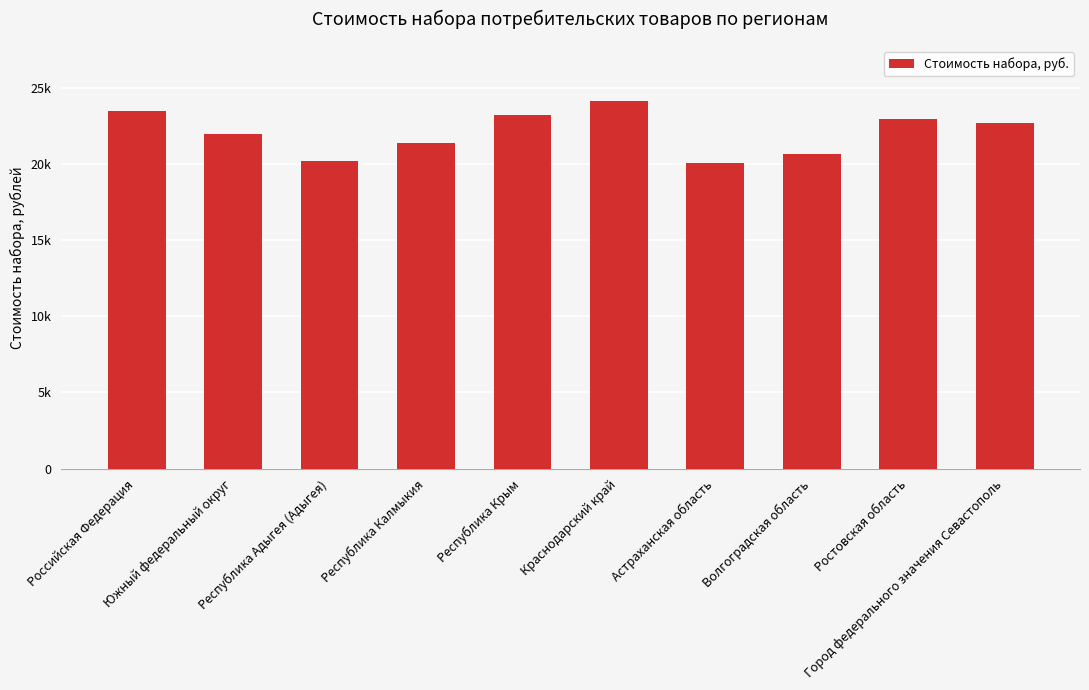

Read the value at Республика Калмыкия.

21348.8